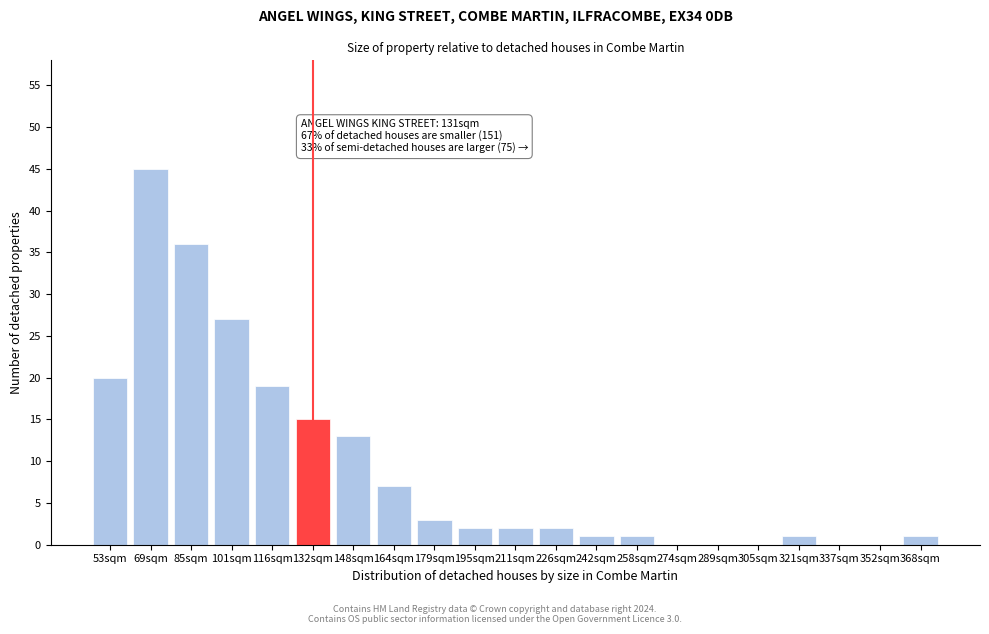

Reading left to right, transcribe all the data shown in this chart.

53sqm=20	69sqm=45	85sqm=36	101sqm=27	116sqm=19	132sqm=15	148sqm=13	164sqm=7	179sqm=3	195sqm=2	211sqm=2	226sqm=2	242sqm=1	258sqm=1	274sqm=0	289sqm=0	305sqm=0	321sqm=1	337sqm=0	352sqm=0	368sqm=1